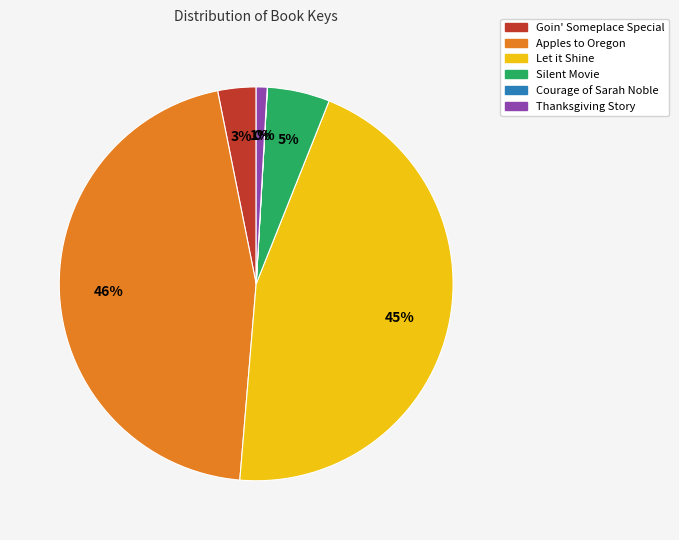

True or false: Apples to Oregon accounts for 46% of the total.

True